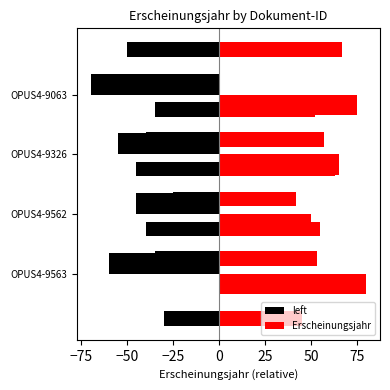

Are the bars horizontal?

Yes